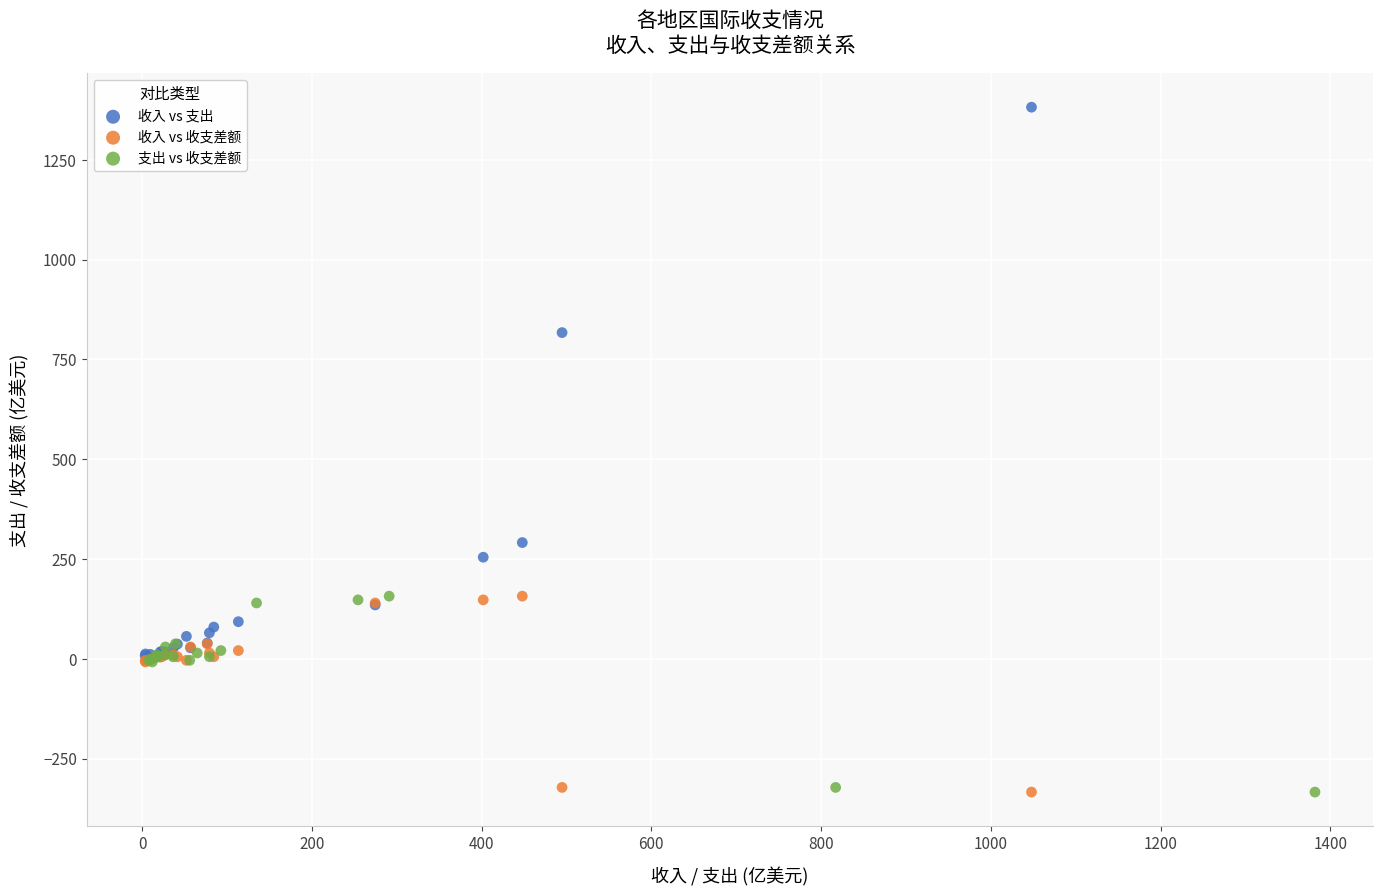

Which series reaches the maximum Y coordinate?

收入 vs 支出